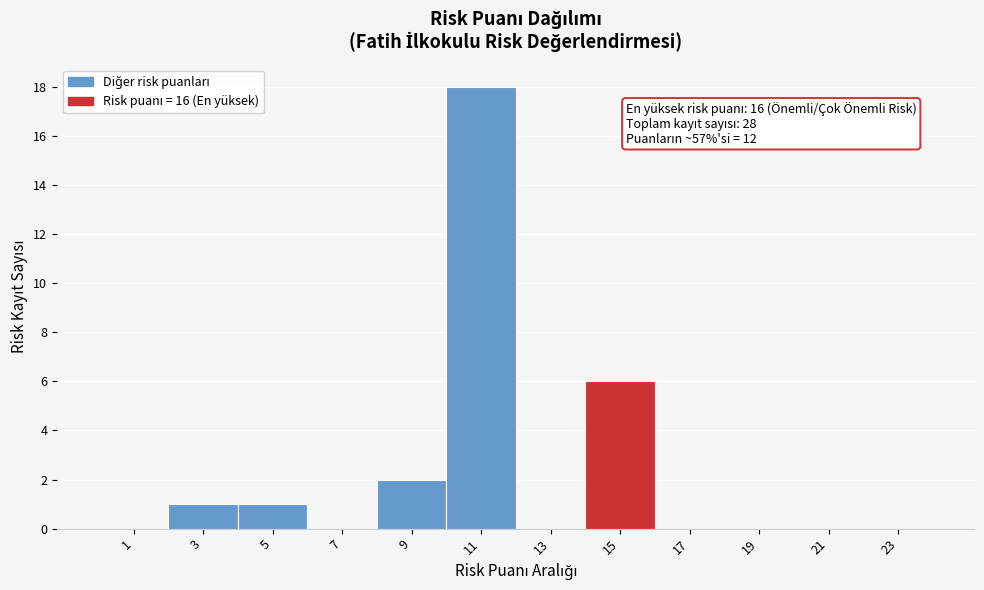

Reading left to right, extract all data points from this chart.

1=0	3=1	5=1	7=0	9=2	11=18	13=0	15=6	17=0	19=0	21=0	23=0